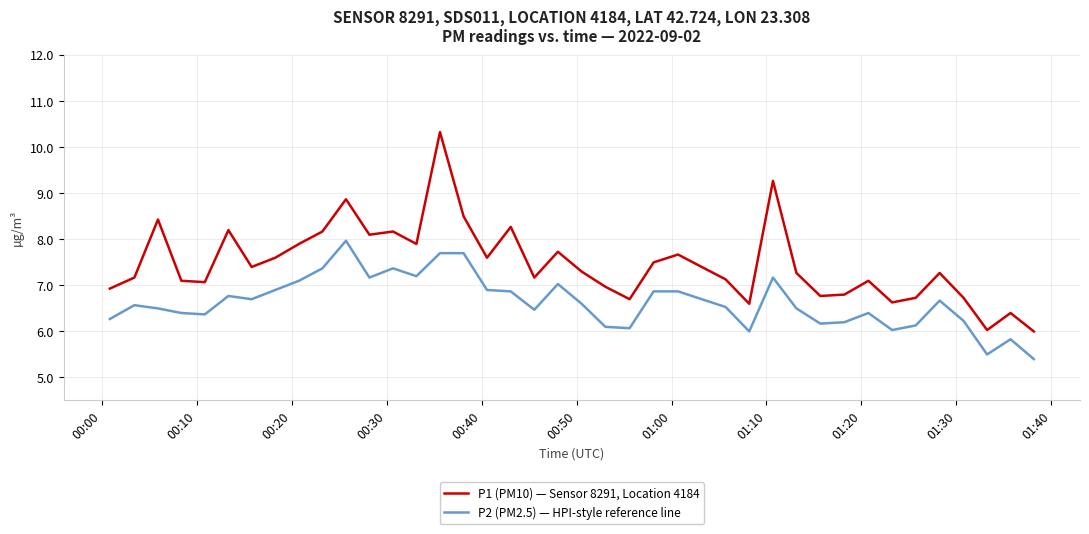

Rank the series by their average value, from highest to lowest.

P1 (PM10) — Sensor 8291, Location 4184, P2 (PM2.5) — HPI-style reference line